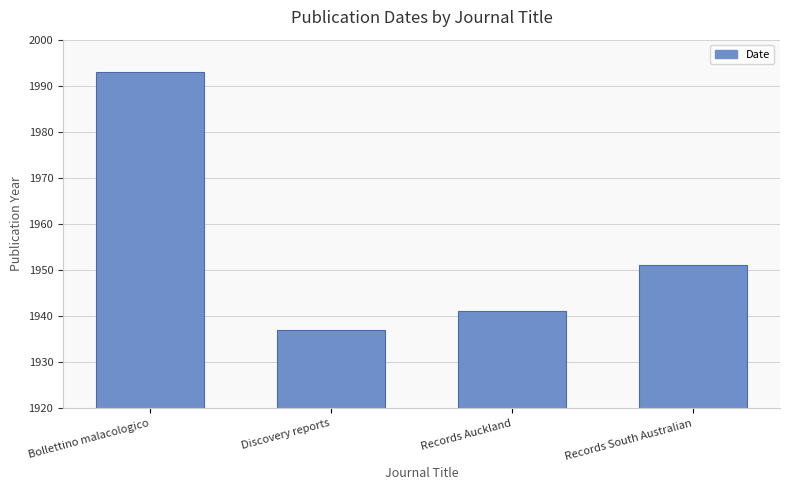

Between Records South Australian and Discovery reports, which is larger?

Records South Australian